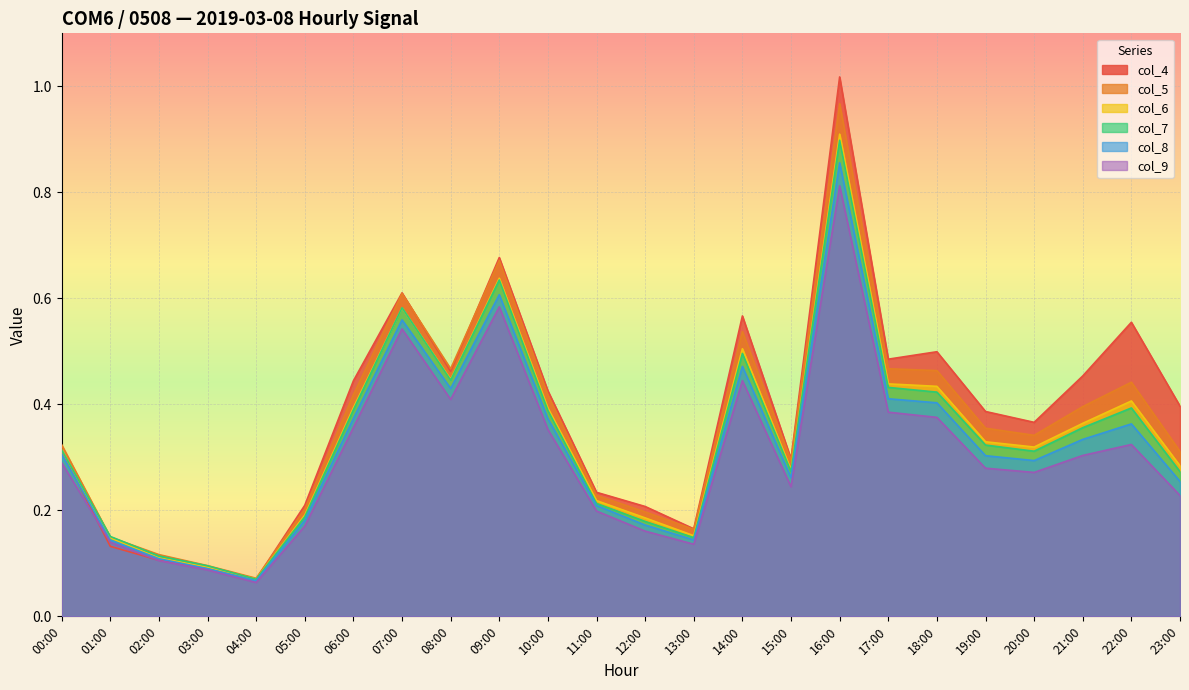

True or false: col_5 has a value of 0.2 at 18:00.

False